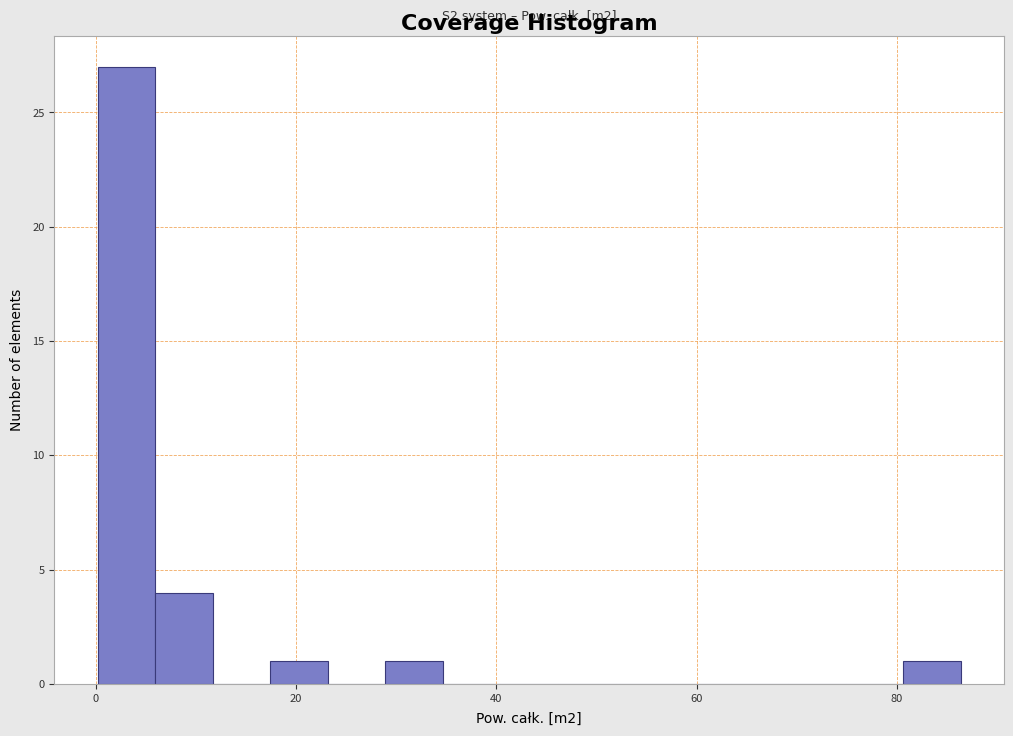

Read against the x-axis, roughly where is the centre of the tallest bar?

4